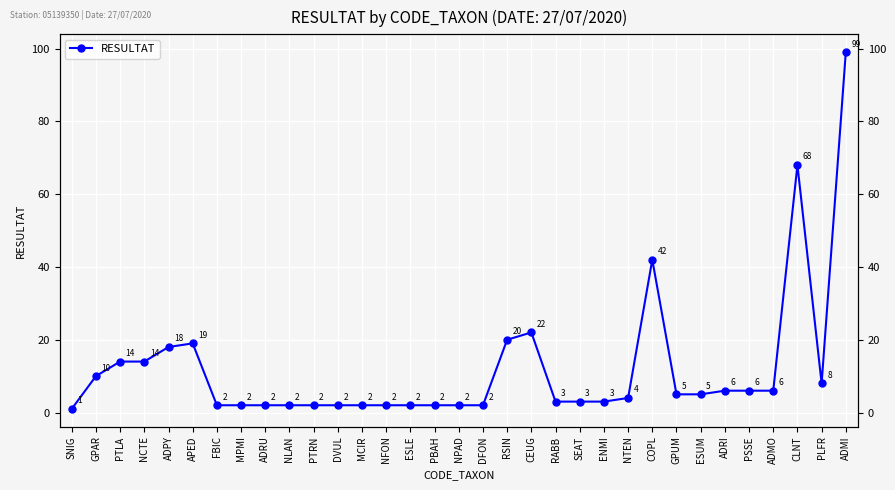

What is the difference between the values at ESLE and COPL?

40